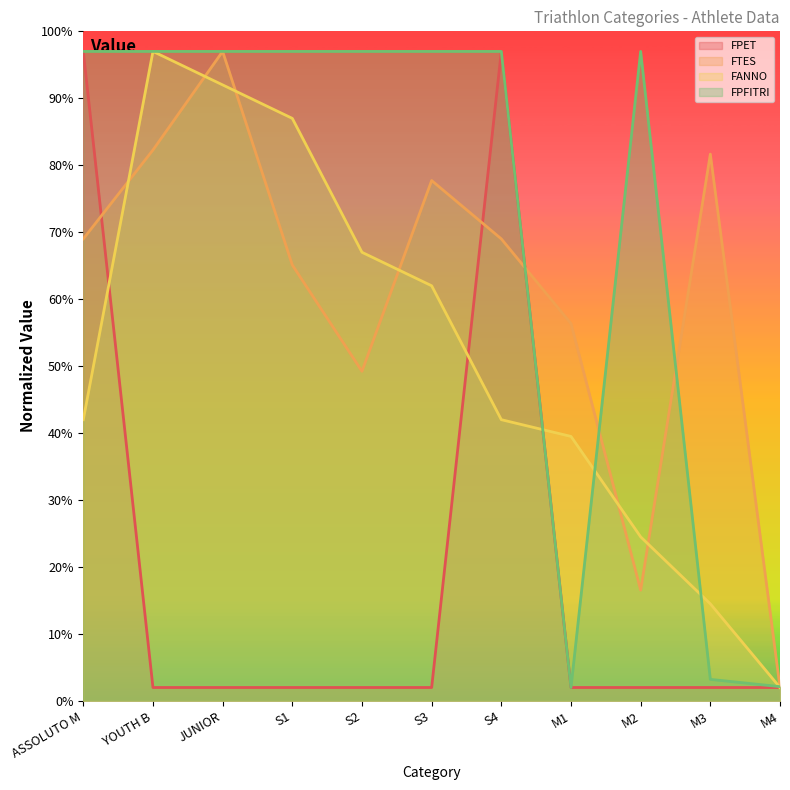

The value of FANNO at S4 is 24.0. True or false?

False